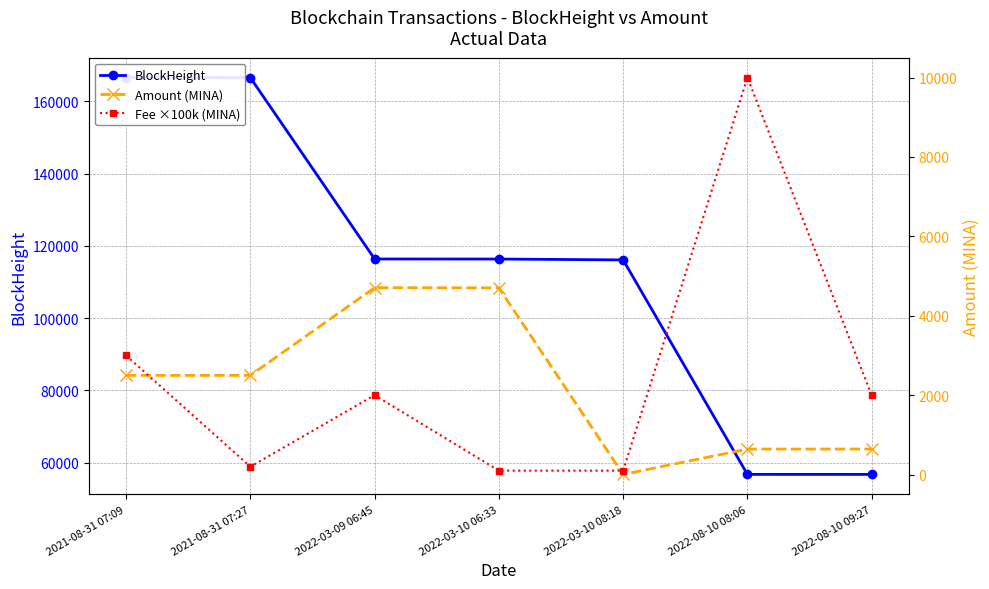

What is the value of the BlockHeight point at the 7th from the left?

56733.0